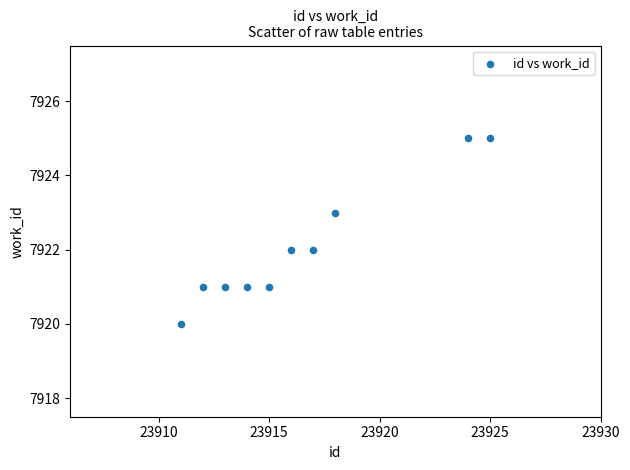

What is the average X value?

23916